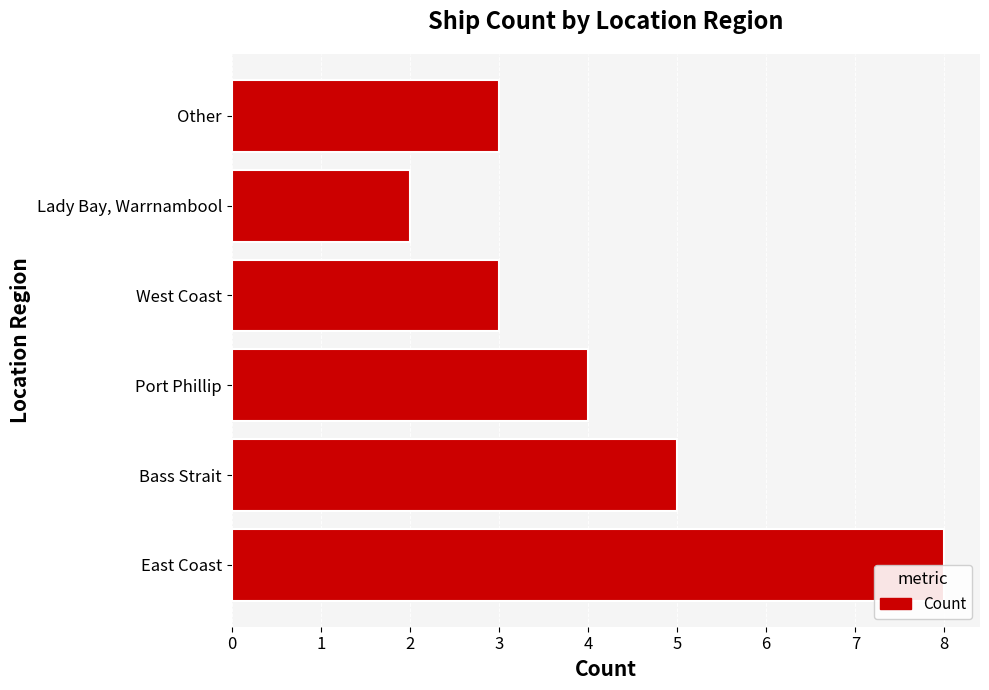

Is it true that the value at Other is 5?

False